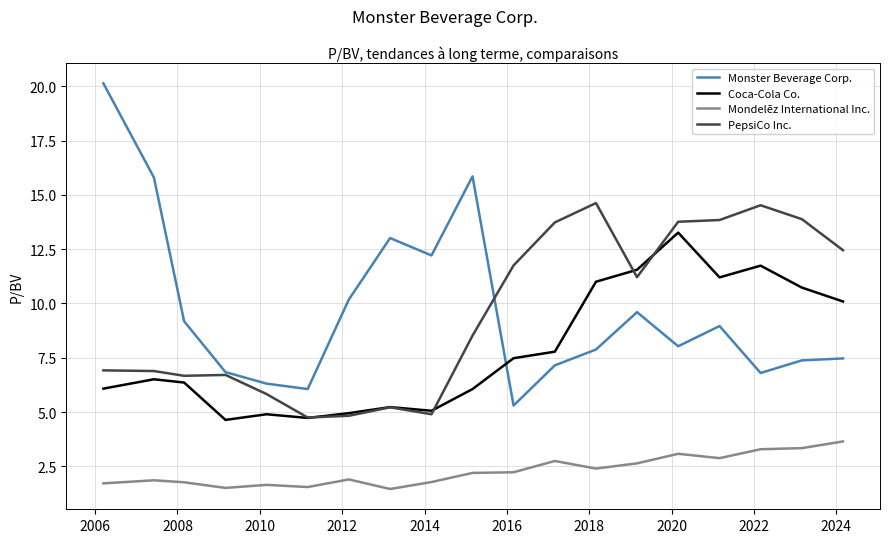

What is the minimum value shown in the chart?

1.5